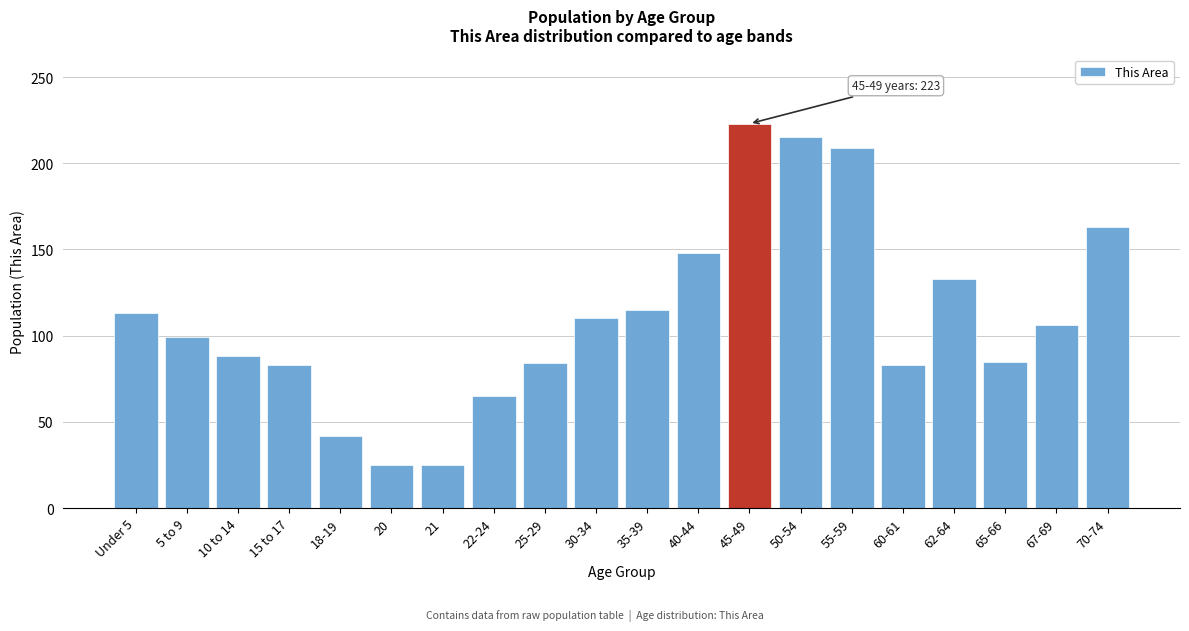

Is it true that the value at 65-66 is 24?

False